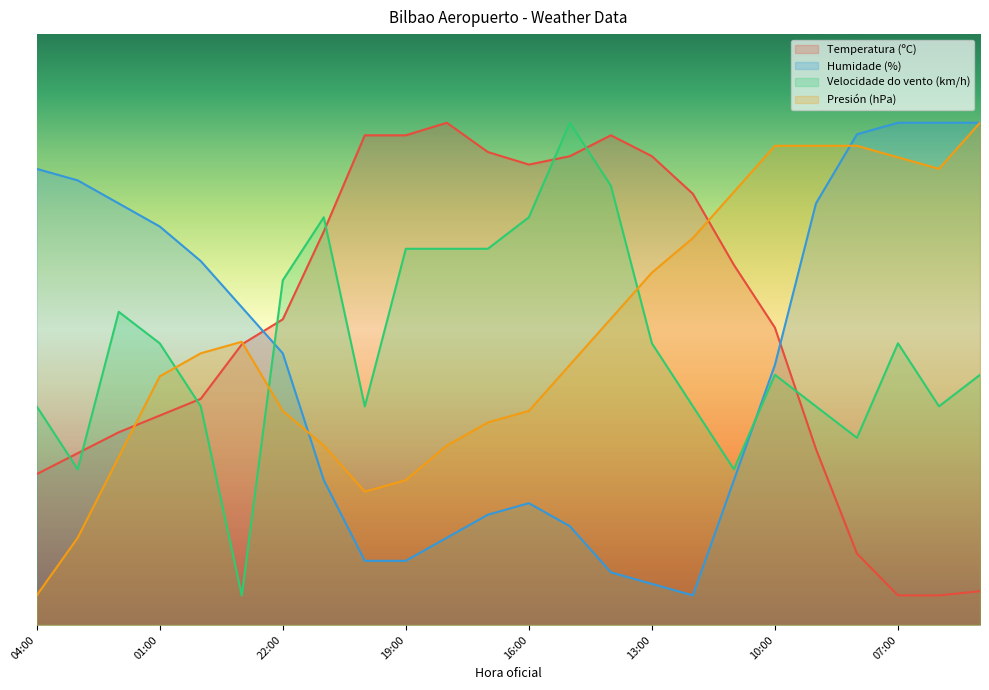

Which series changed the most between 03:00 and 20:00?

Humidade (%)